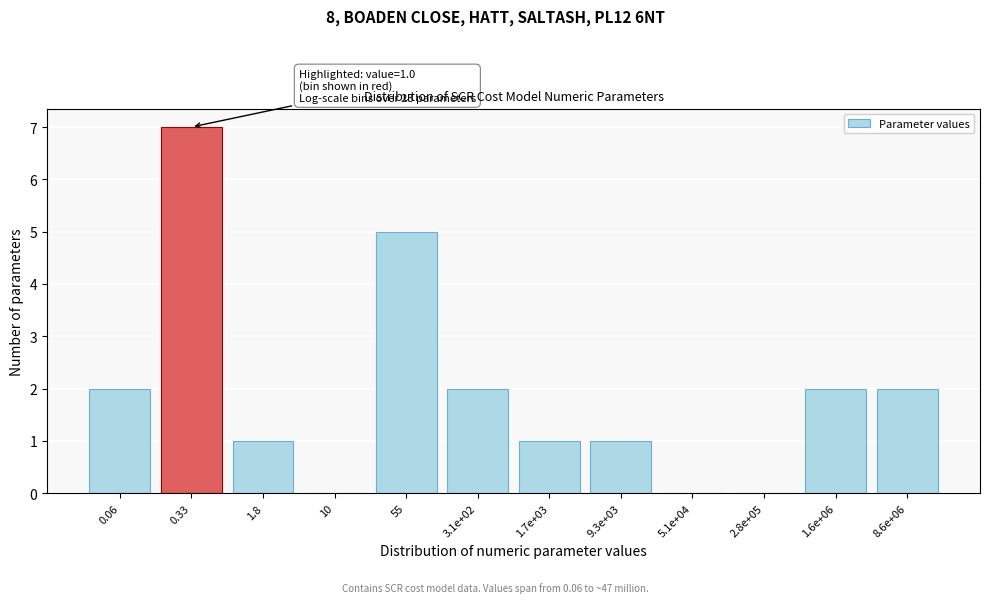

Reading left to right, list all the values displayed in this chart.

0.06=2	0.33=7	1.8=1	10=0	55=5	3.1e+02=2	1.7e+03=1	9.3e+03=1	5.1e+04=0	2.8e+05=0	1.6e+06=2	8.6e+06=2